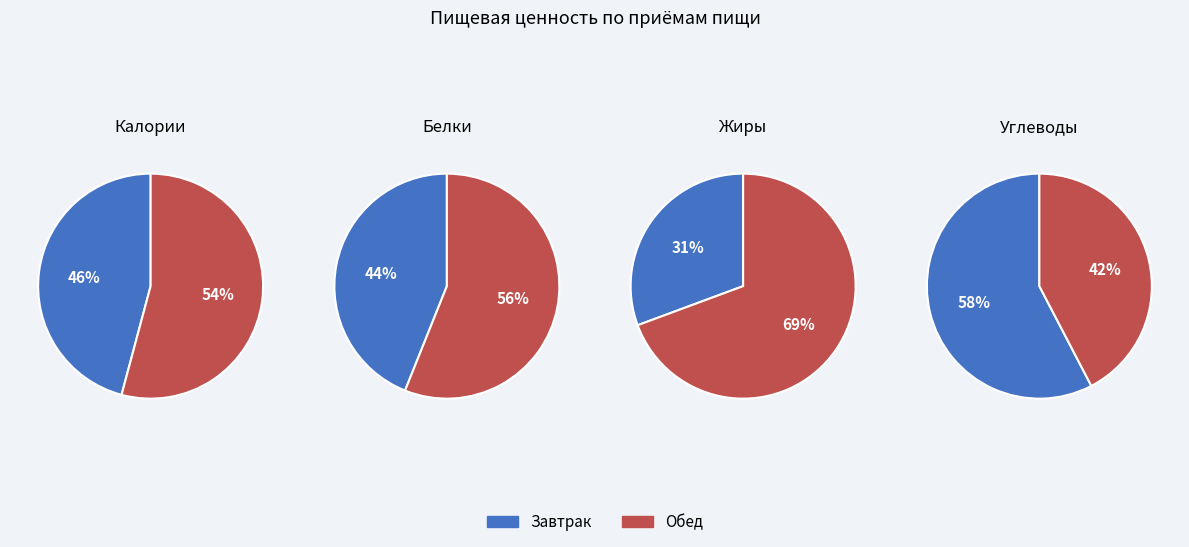

To the nearest percent, what portion does Завтрак represent?

31%